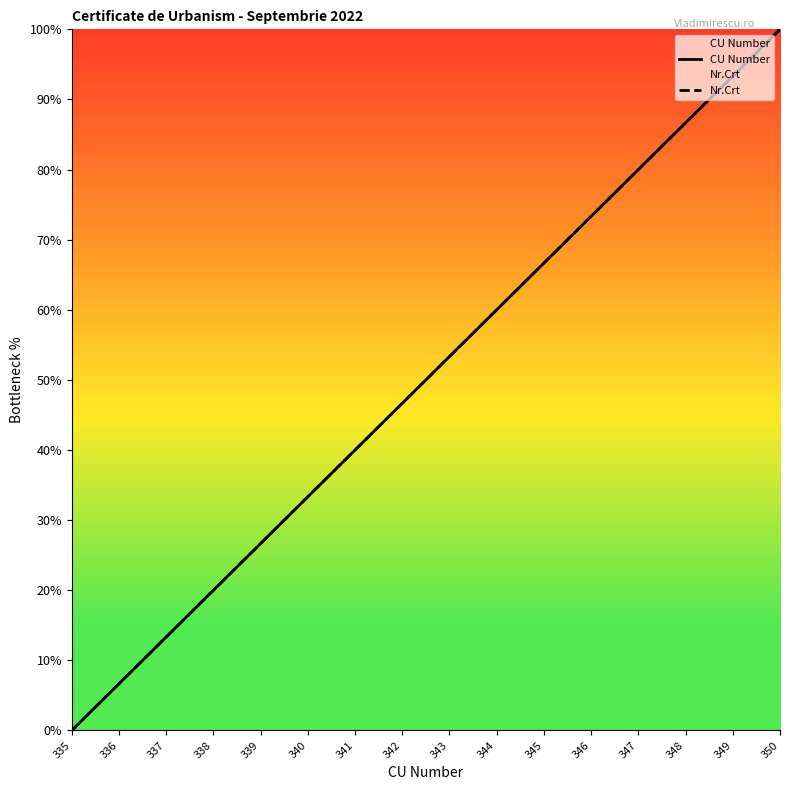

Which series has the largest range (max minus min)?

CU Number